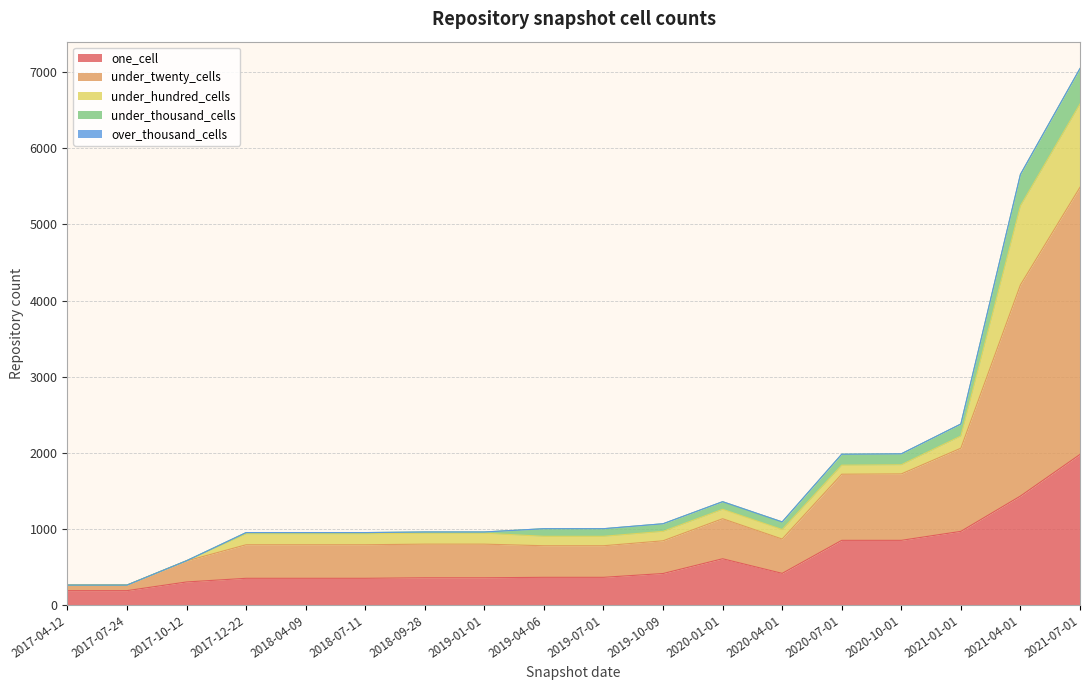

What are all the series names shown in the legend?

one_cell, under_twenty_cells, under_hundred_cells, under_thousand_cells, over_thousand_cells